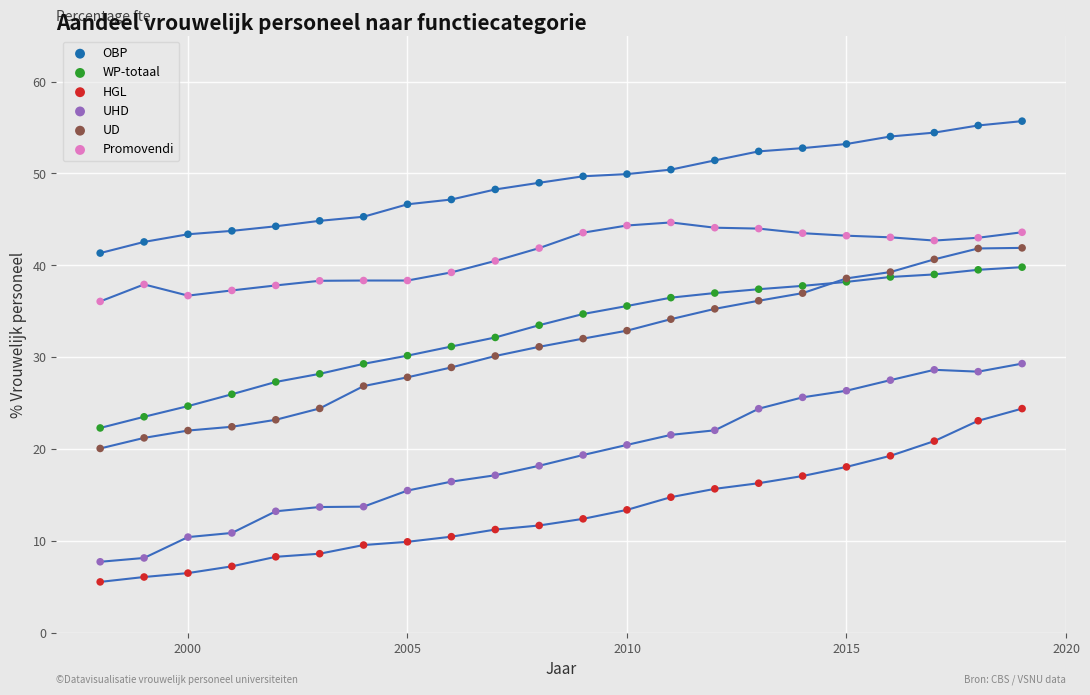

Which series reaches the maximum Y coordinate?

OBP